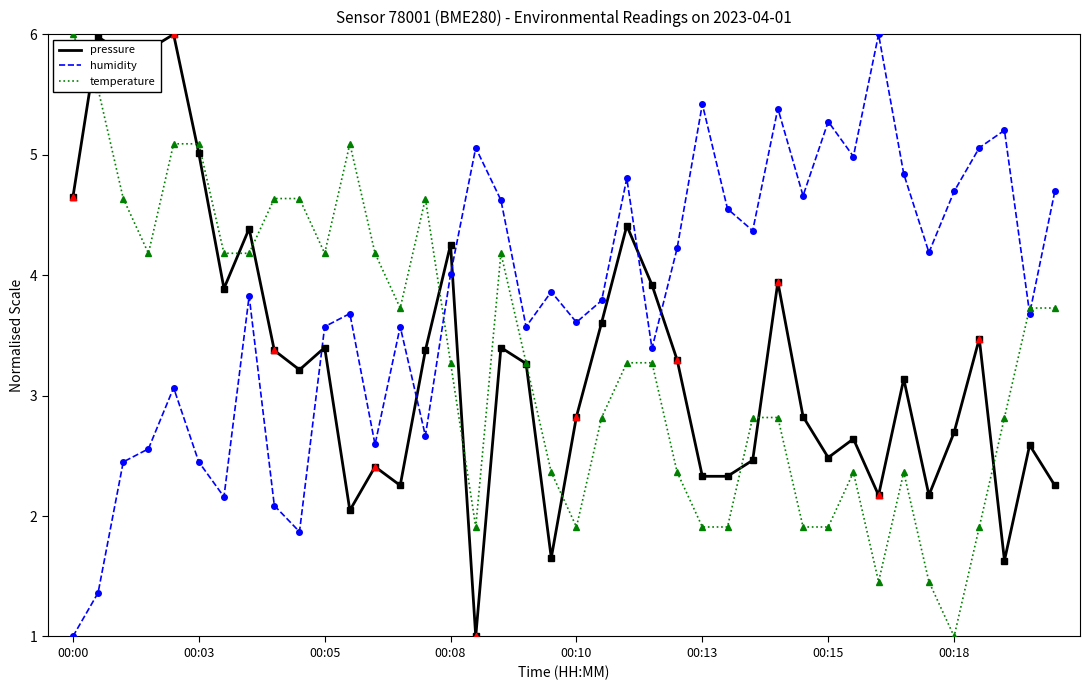

What is the smallest value displayed?

1.0